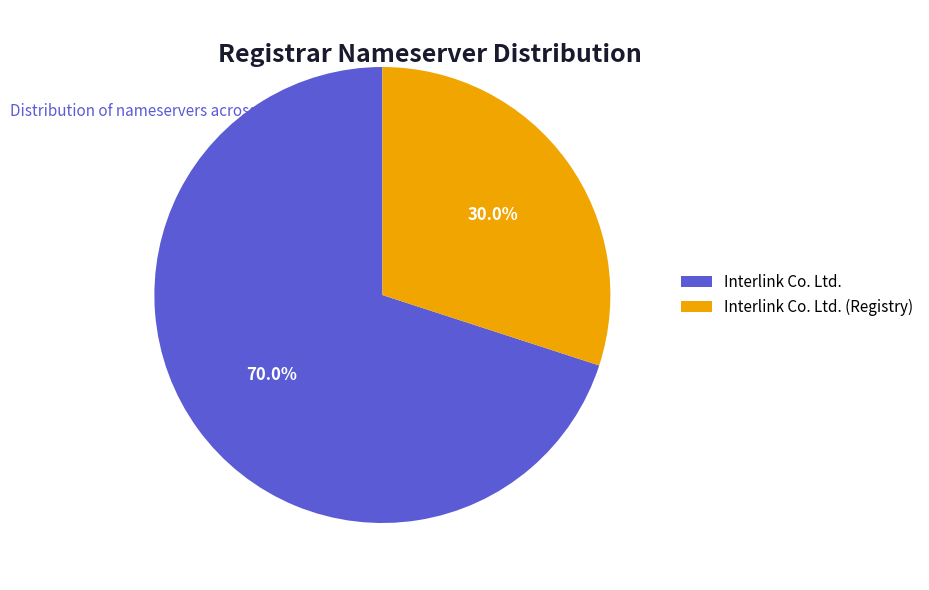

How many slices are in this pie chart?

2